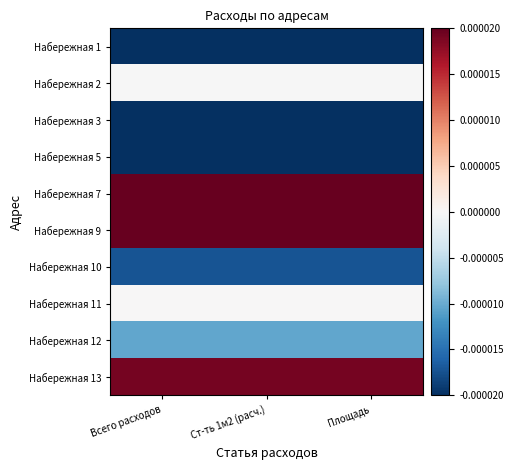

List the series in order of their peak value, highest first.

Набережная 7, Набережная 9, Набережная 13, Набережная 11, Набережная 2, Набережная 12, Набережная 10, Набережная 5, Набережная 3, Набережная 1